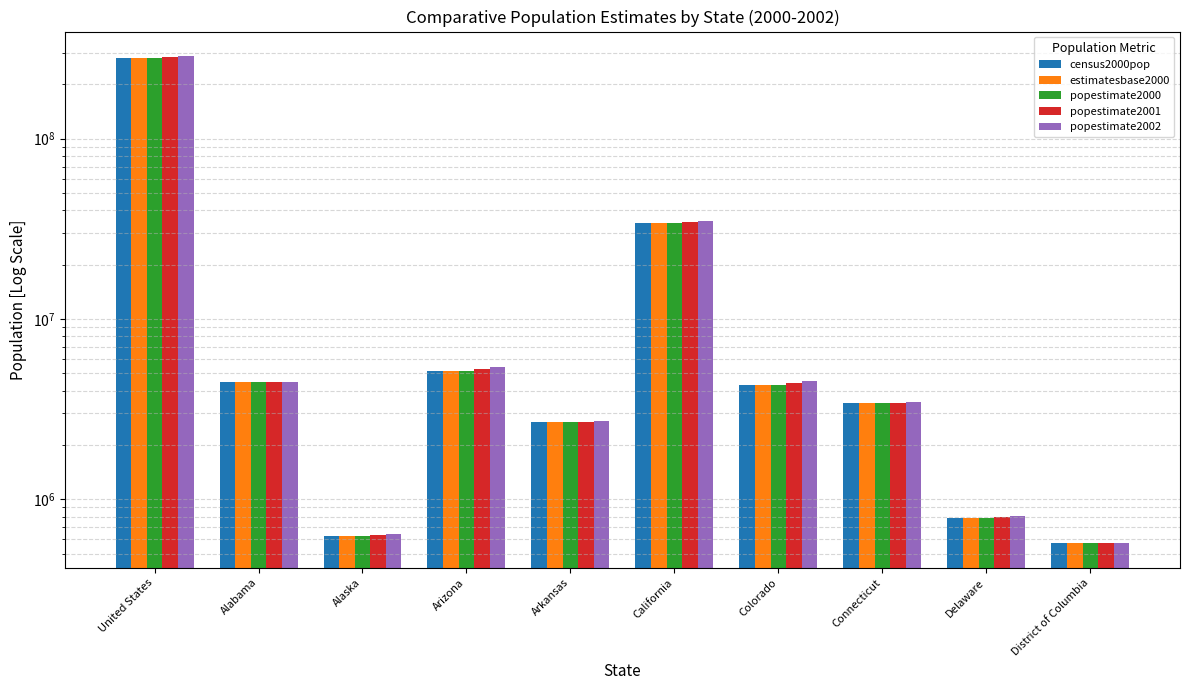

Which series has the largest total across all categories?

popestimate2002